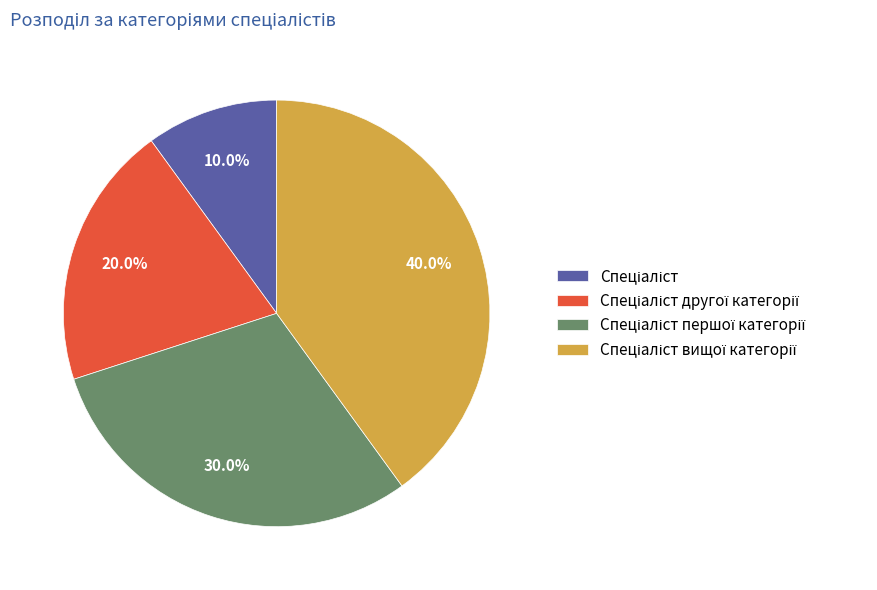

Is there any slice that represents more than half of the pie?

No